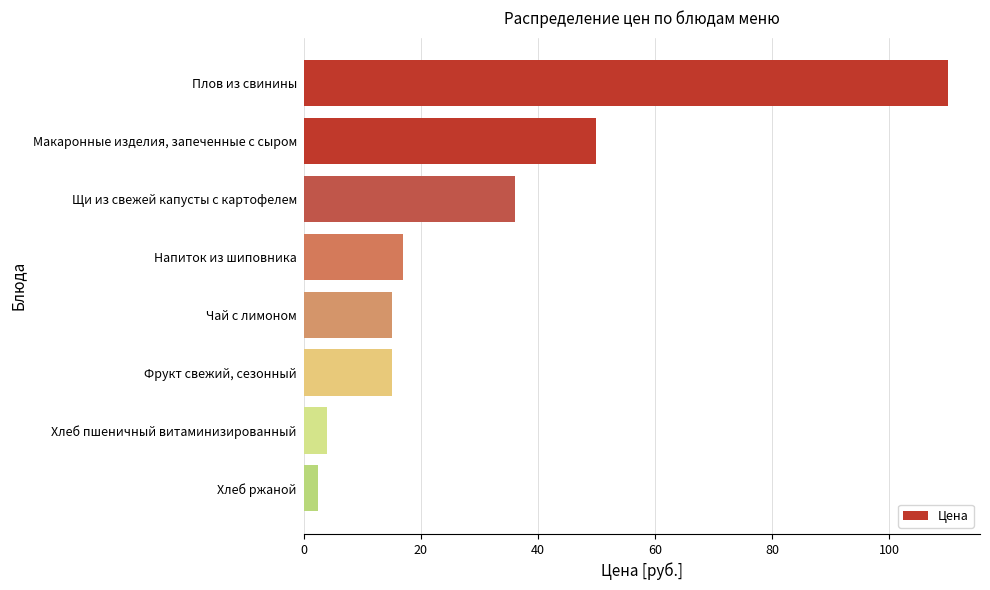

Between Хлеб ржаной and Чай с лимоном, which is larger?

Чай с лимоном